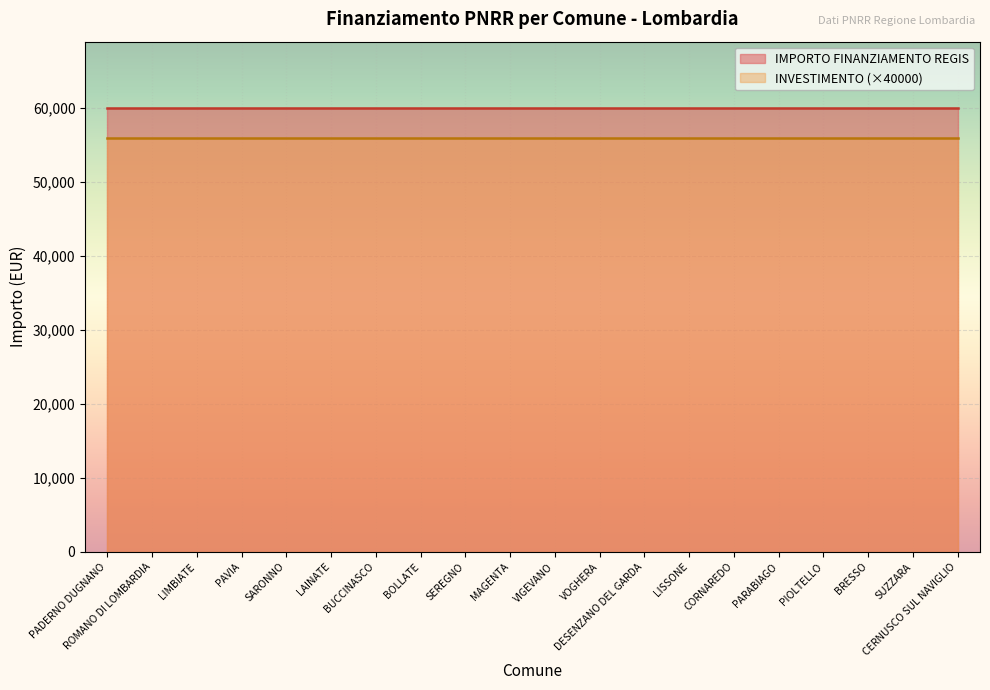

True or false: INVESTIMENTO and IMPORTO FINANZIAMENTO REGIS cross at least once.

False